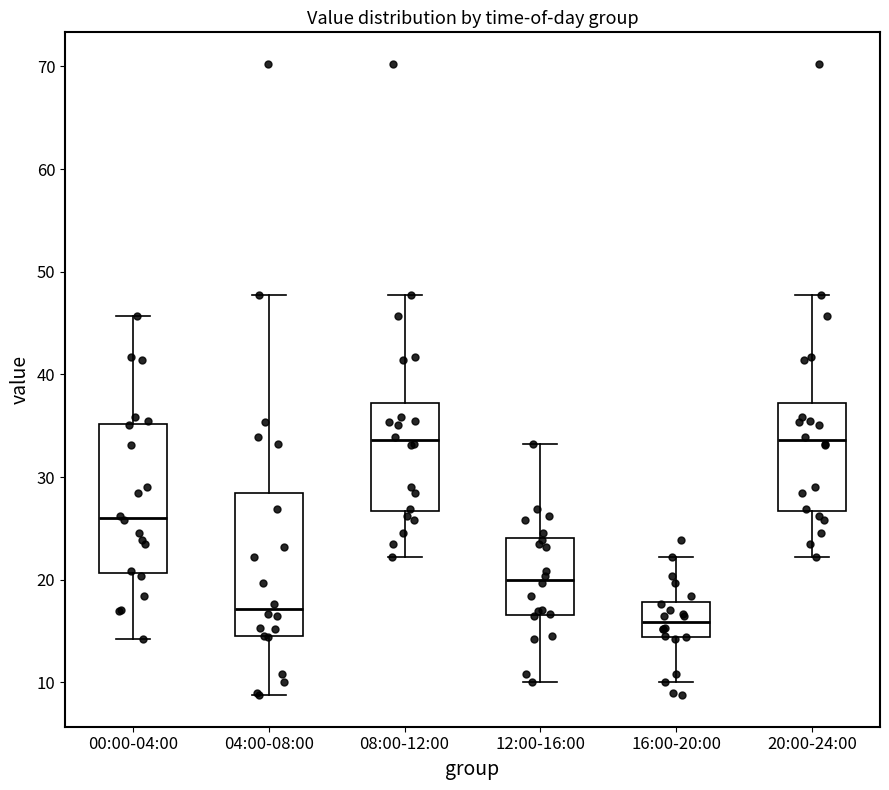

Reading left to right, read every box against the y-axis: the position of its median line, the range the box covers, and the ends of its whiskers. The values are not printed on the chart, so give them approximately, as read against the axis.

00:00-04:00: median 26, box 21 to 35, whiskers 14 to 46
04:00-08:00: median 17, box 14 to 28, whiskers 9 to 48
08:00-12:00: median 34, box 27 to 37, whiskers 22 to 48
12:00-16:00: median 20, box 17 to 24, whiskers 10 to 33
16:00-20:00: median 16, box 14 to 18, whiskers 10 to 22
20:00-24:00: median 34, box 27 to 37, whiskers 22 to 48